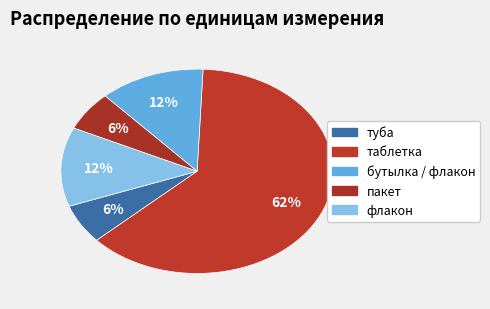

Which category has the biggest portion of the pie?

таблетка